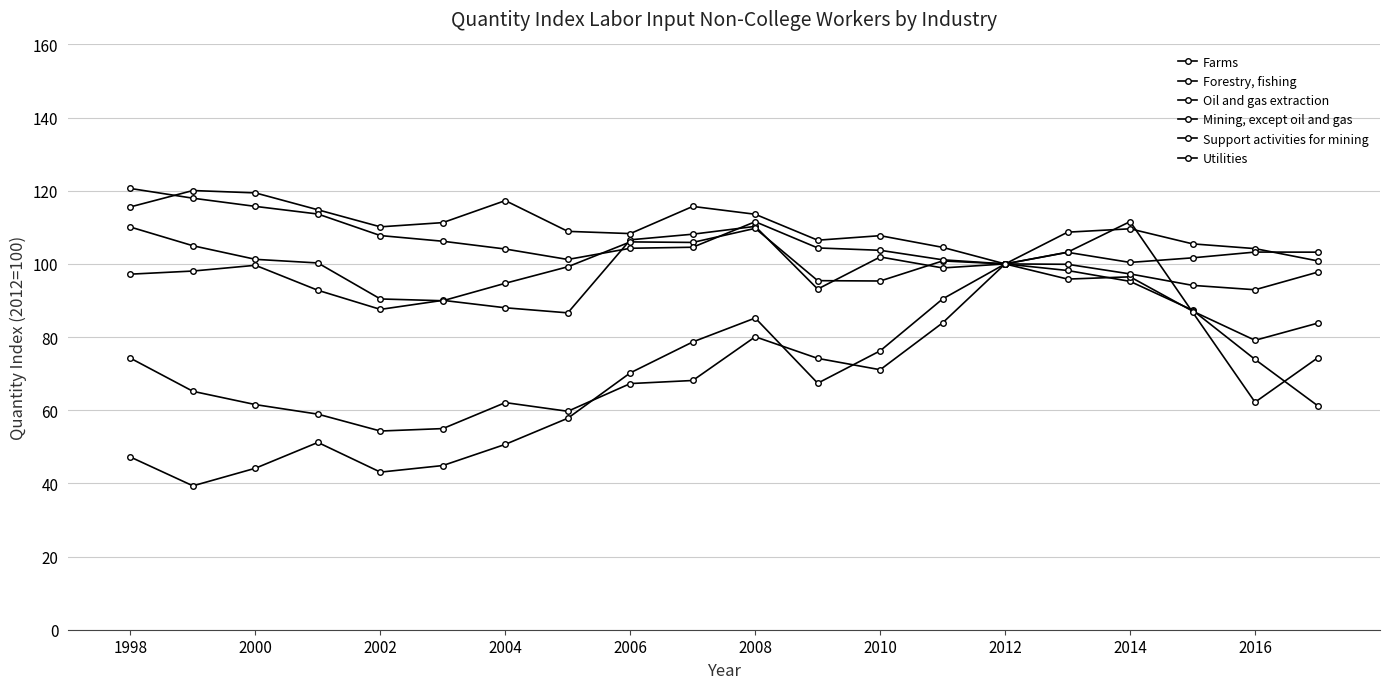

How many data points in Oil and gas extraction are less than 71?

10